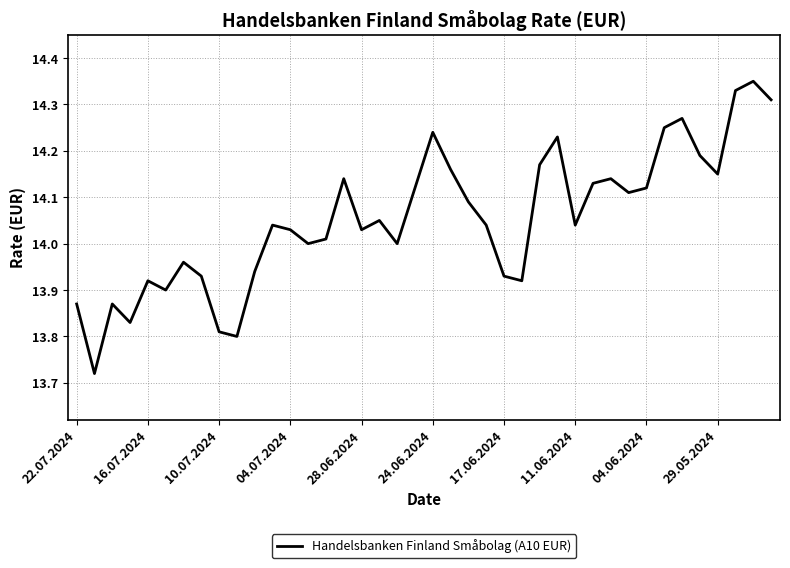

What is the difference between the maximum and minimum values?

0.6